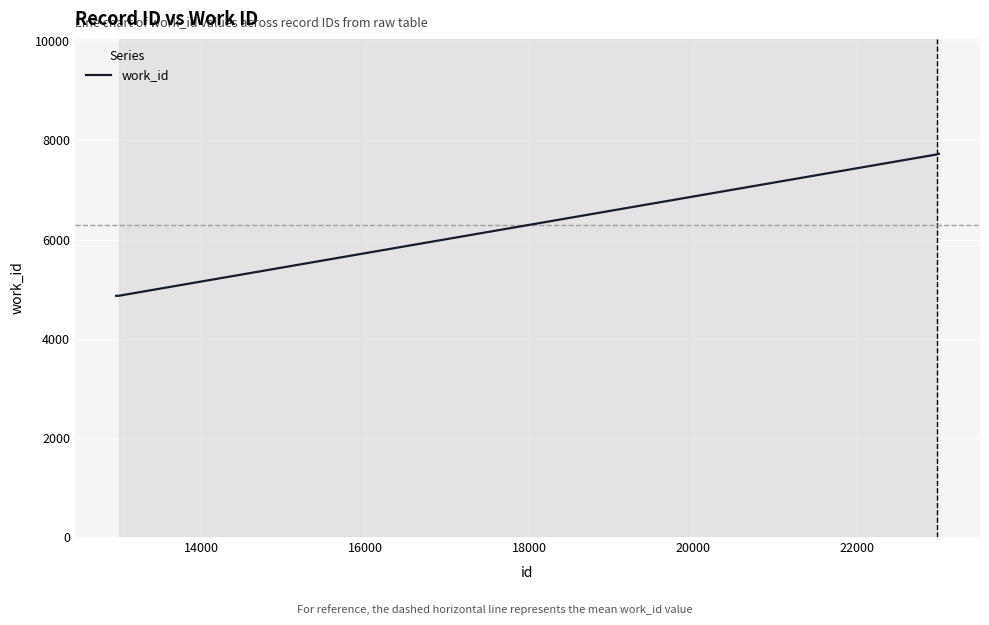

What is the greatest value displayed?

7729